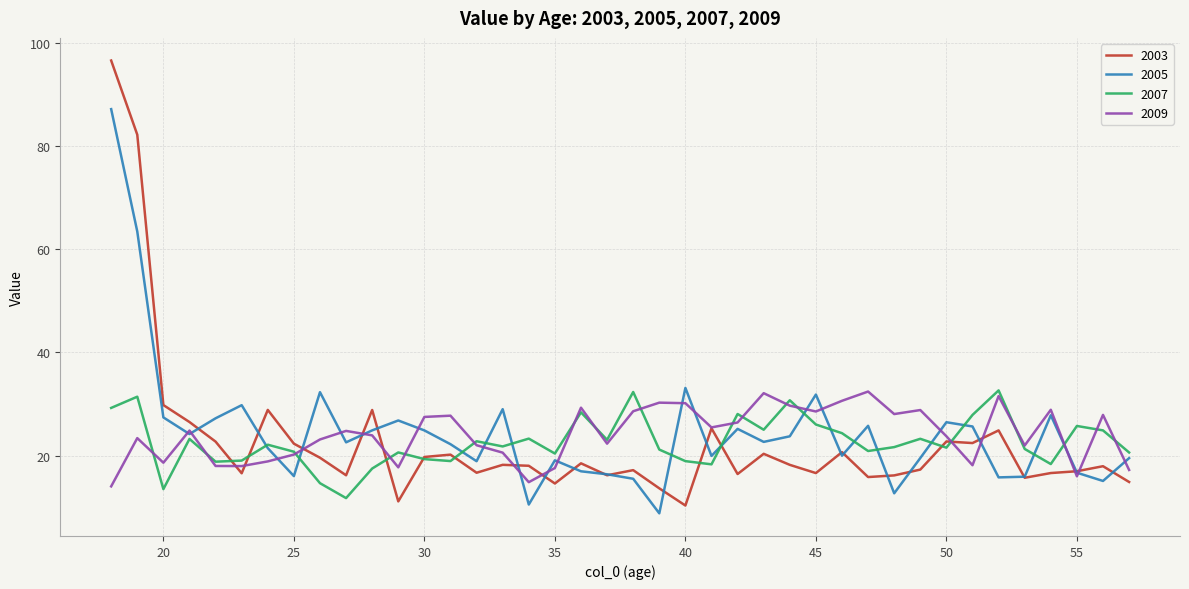

Which series has the widest spread of values?

2003